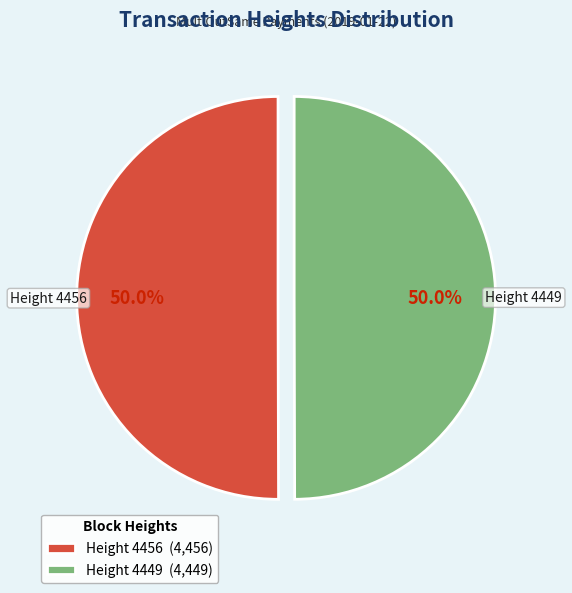

What is the ratio of the value at Height 4449 (4,449) to the value at Height 4456 (4,456)?

1.0